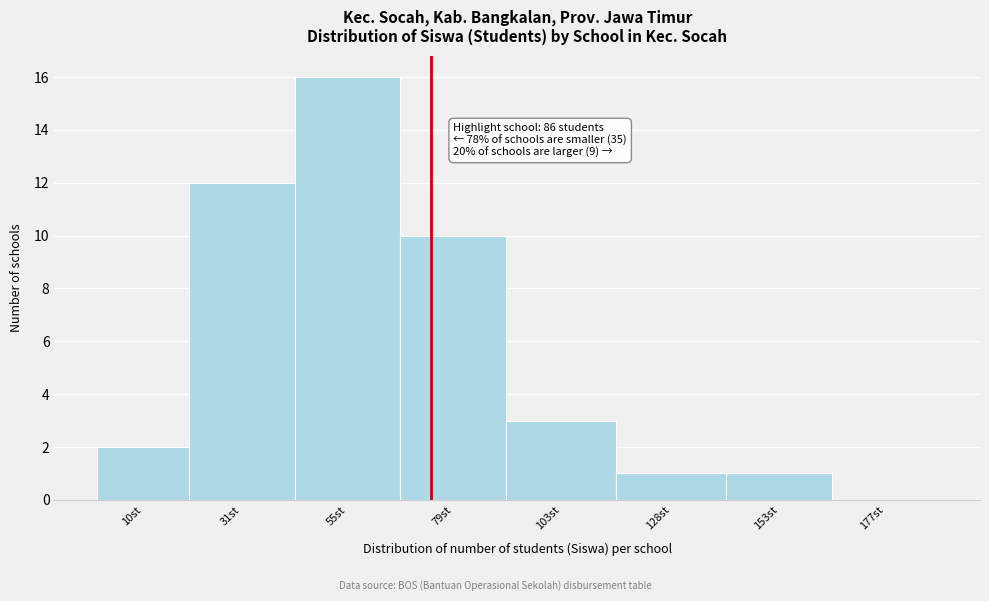

Reading right to left, what are all the values shown in this chart?

177st=0	153st=1	128st=1	103st=3	79st=10	55st=16	31st=12	10st=2